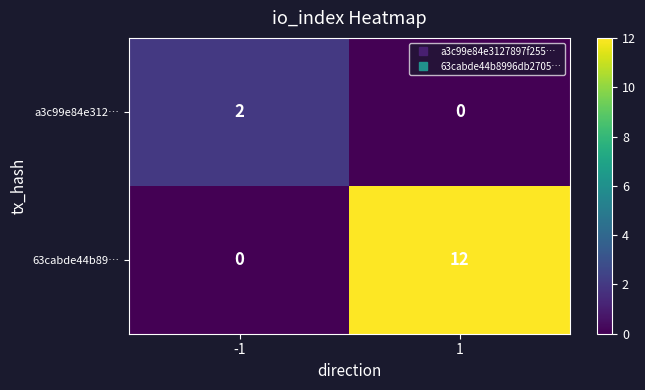

Which series has the largest range (max minus min)?

63cabde44b89…